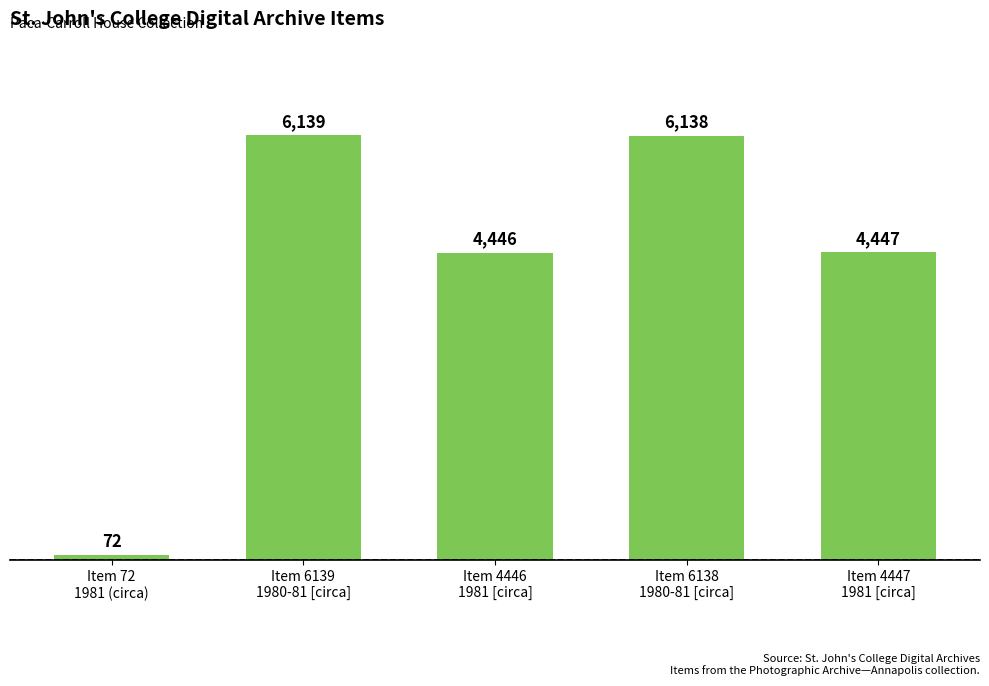

Which category has the lowest value across all series?

Item 72
1981 (circa)